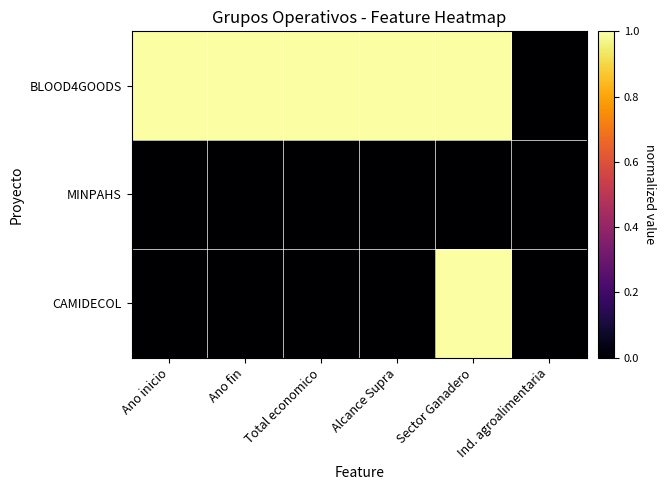

Between Ano inicio and Alcance Supra, which is larger?

Ano inicio